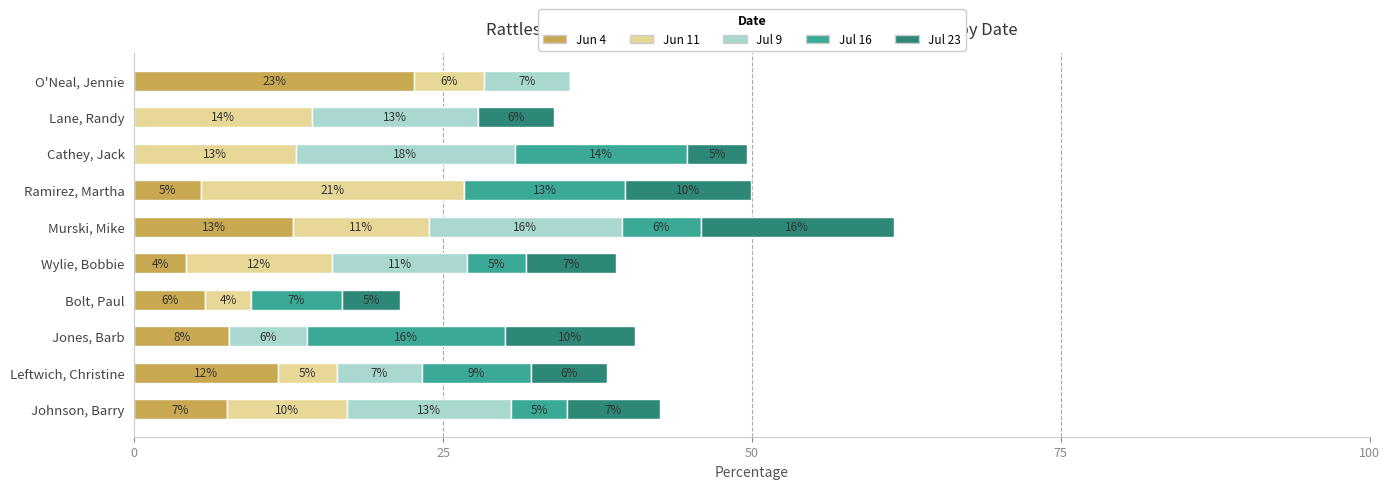

What are all the series names shown in the legend?

Jun 4, Jun 11, Jul 9, Jul 16, Jul 23